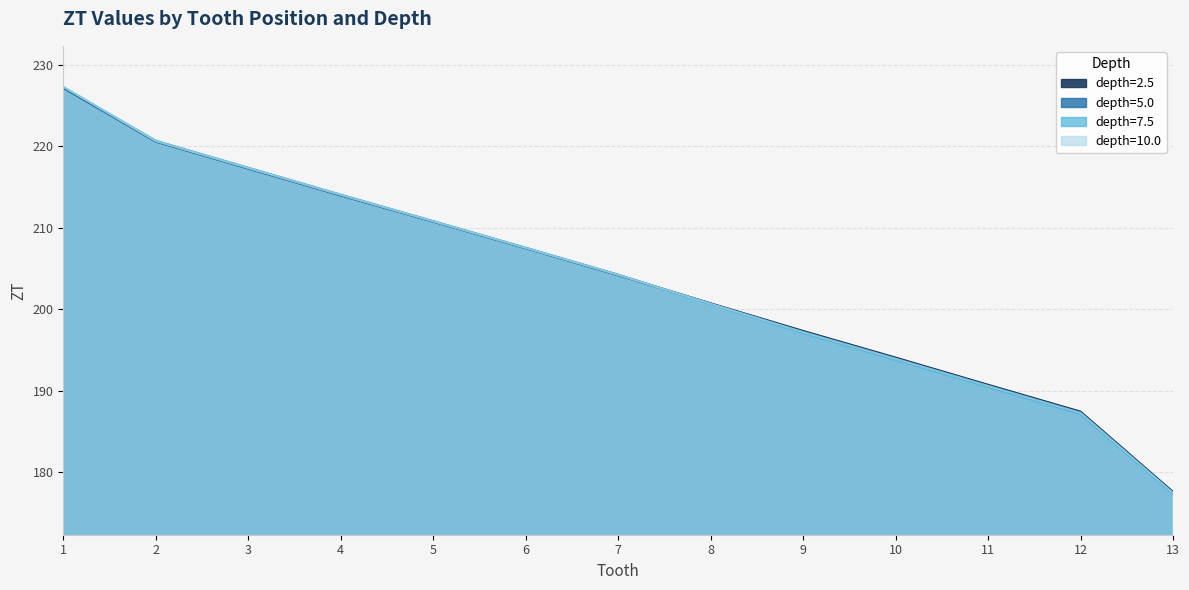

Reading left to right, list all the values displayed in this chart.

depth=2.5: 1=227.2	2=220.6	3=217.3	4=214.0	5=210.8	6=207.5	7=204.2	8=200.7	9=197.3	10=194.1	11=190.7	12=187.4	13=177.6
depth=5.0: 1=227.2	2=220.6	3=217.3	4=214.0	5=210.8	6=207.5	7=204.2	8=200.7	9=197.2	10=193.9	11=190.6	12=187.3	13=177.5
depth=7.5: 1=227.3	2=220.7	3=217.4	4=214.1	5=210.8	6=207.6	7=204.3	8=200.6	9=197.1	10=193.8	11=190.5	12=187.2	13=177.3
depth=10.0: 1=227.3	2=220.6	3=217.3	4=214.0	5=210.8	6=207.5	7=204.2	8=200.7	9=197.2	10=193.9	11=190.6	12=187.3	13=177.5